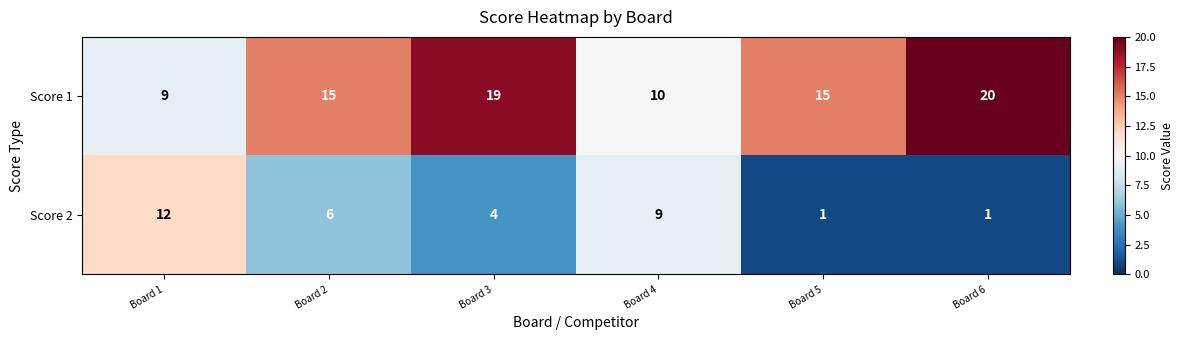

What is the sum of the Score 1 values at Board 4 and Board 1?

19